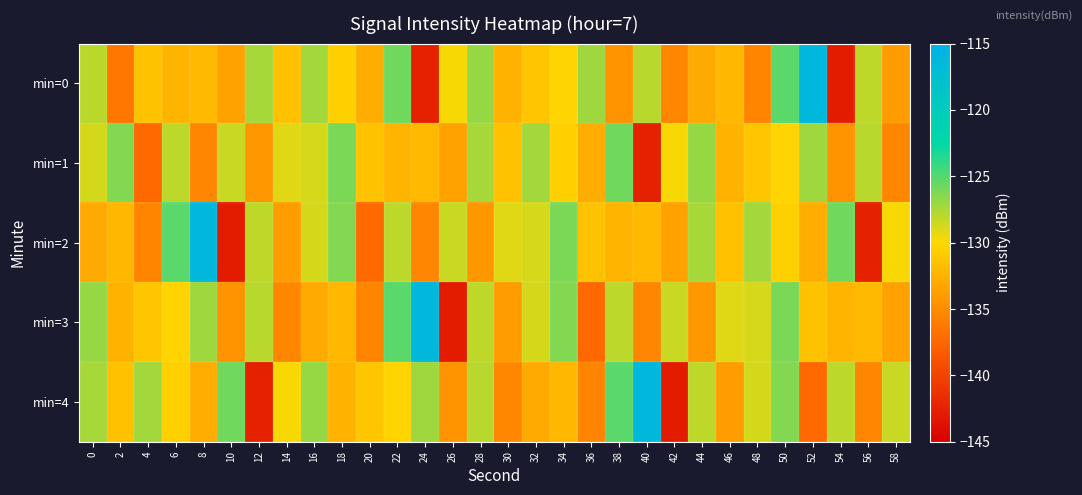

How many series are shown in this chart?

5